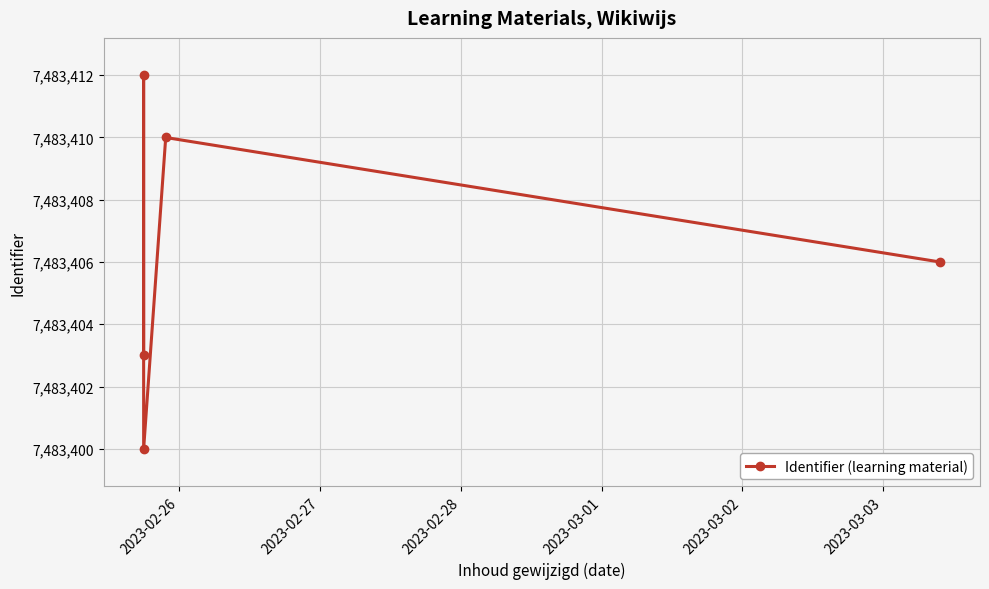

What is the maximum value shown in the chart?

7483412